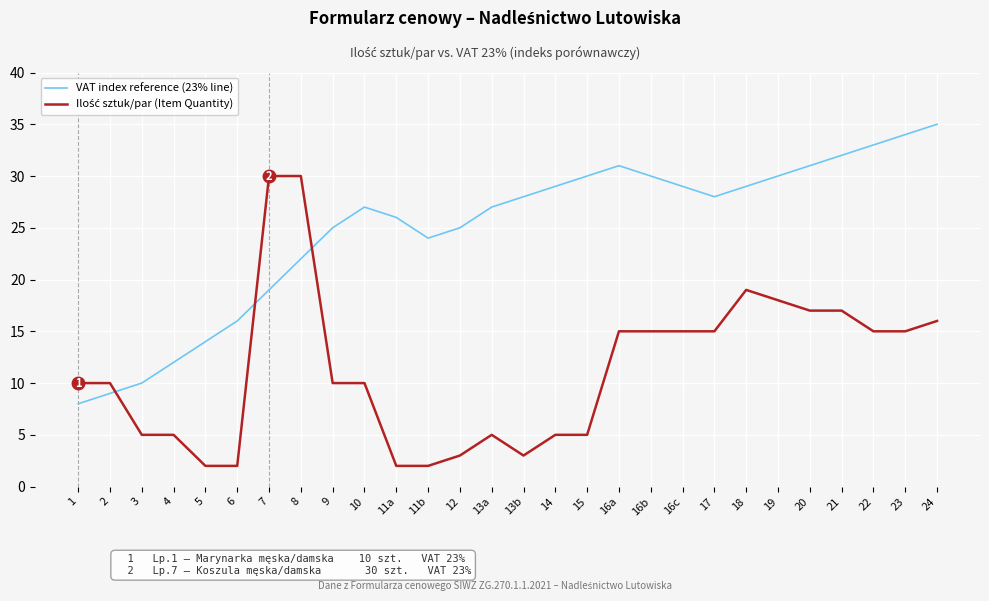

At which category does VAT index reference (23% line) reach its first local valley?

11b